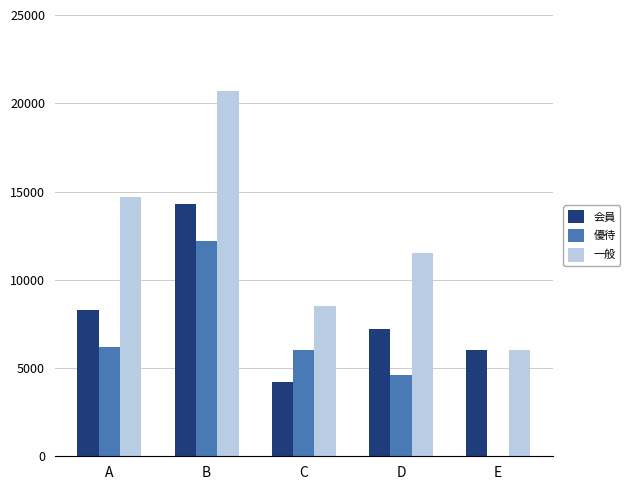

What is the spread (max minus min) of values at B?

8500